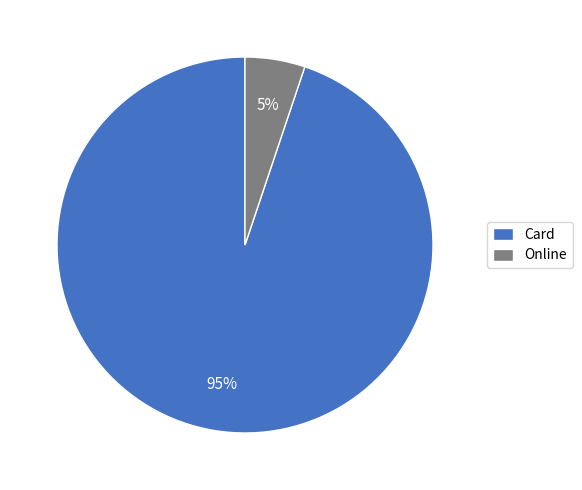

Rank the categories by value from highest to lowest.

Card, Online